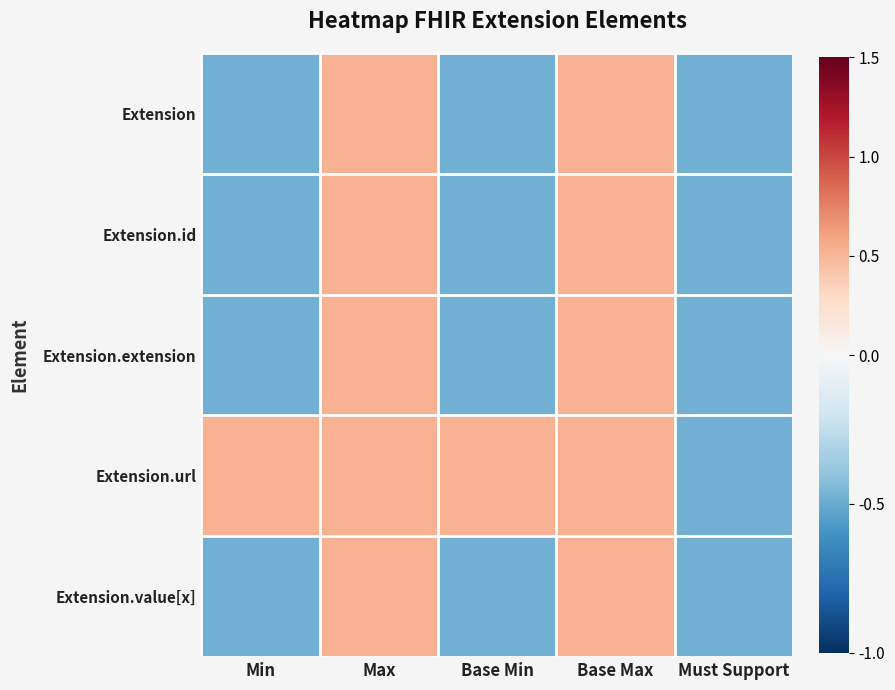

Reading left to right, list all the values displayed in this chart.

Extension: Min=-0.5	Max=0.5	Base Min=-0.5	Base Max=0.5	Must Support=-0.5
Extension.id: Min=-0.5	Max=0.5	Base Min=-0.5	Base Max=0.5	Must Support=-0.5
Extension.extension: Min=-0.5	Max=0.5	Base Min=-0.5	Base Max=0.5	Must Support=-0.5
Extension.url: Min=0.5	Max=0.5	Base Min=0.5	Base Max=0.5	Must Support=-0.5
Extension.value[x]: Min=-0.5	Max=0.5	Base Min=-0.5	Base Max=0.5	Must Support=-0.5